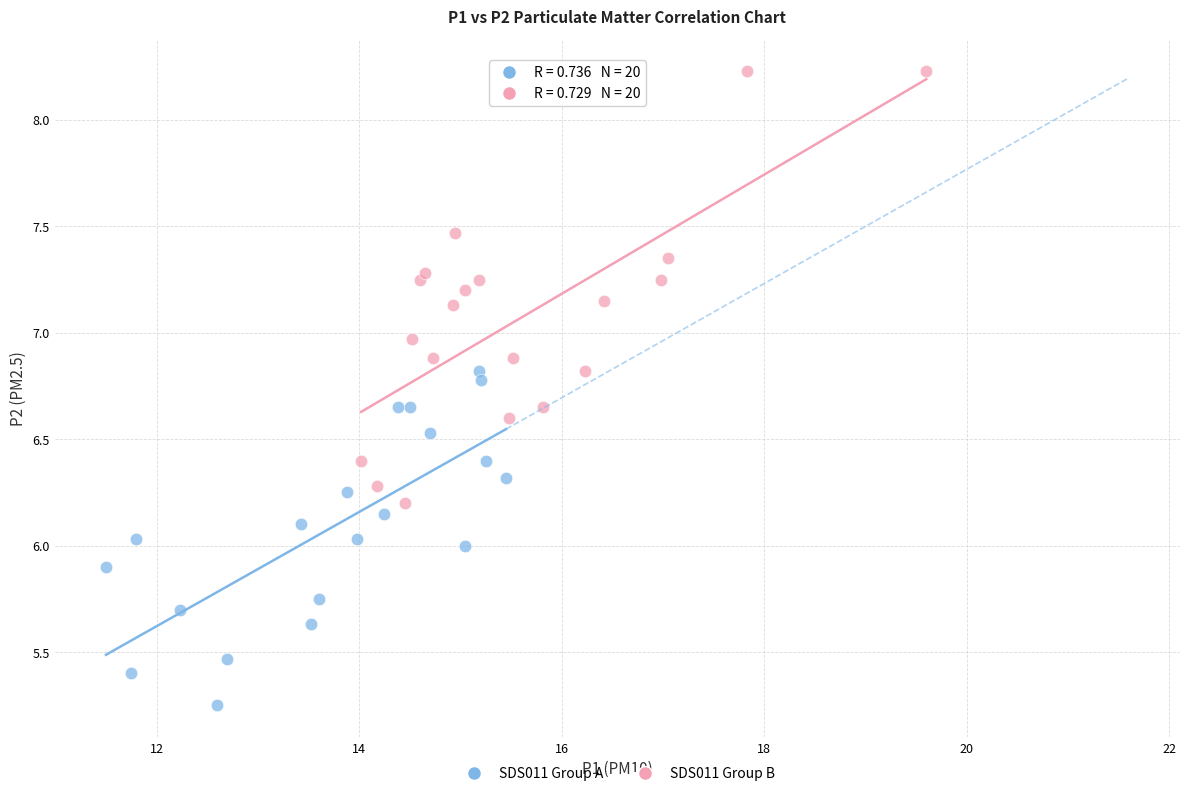

What are all the series names shown in the legend?

SDS011 Group A, SDS011 Group B